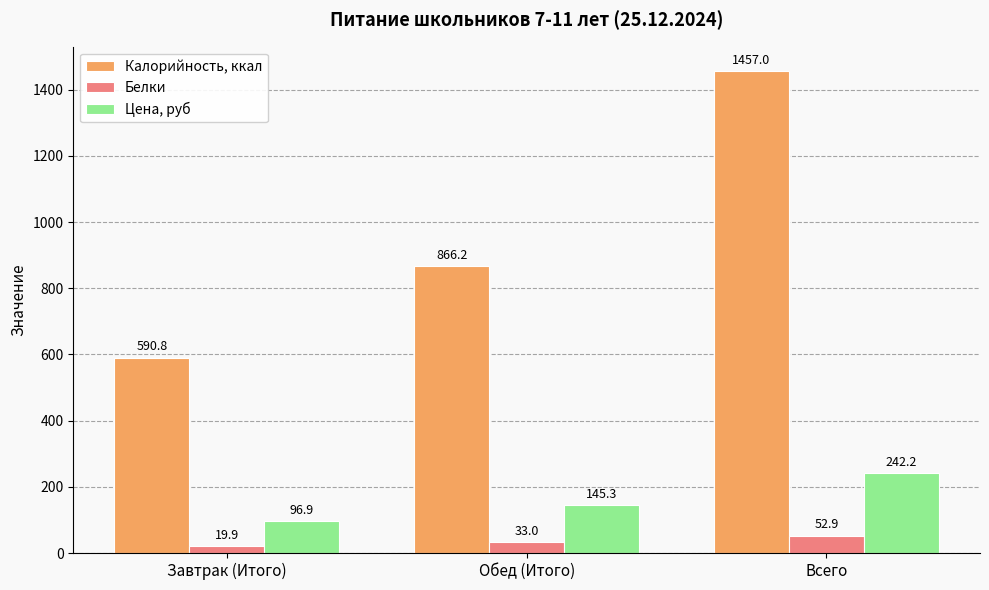

At how many categories does at least one series exceed 25?

3